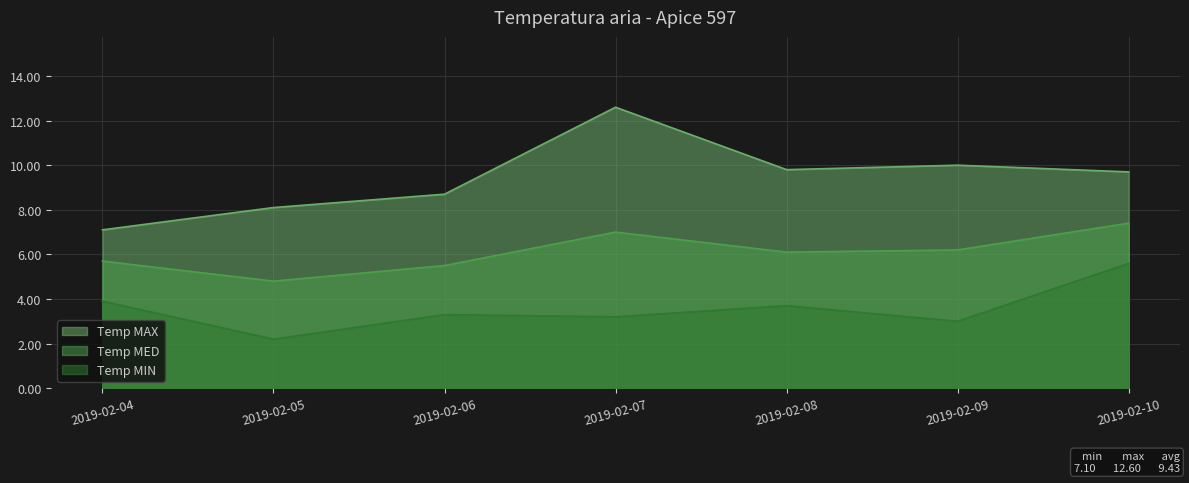

How many lines are shown in the chart?

3